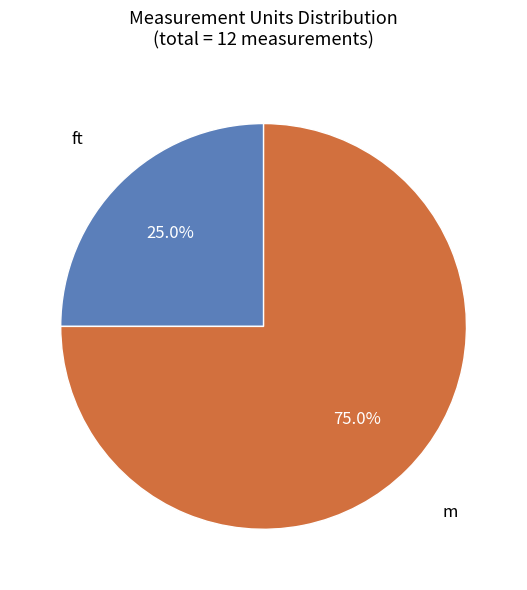

Does any single category account for the majority?

Yes